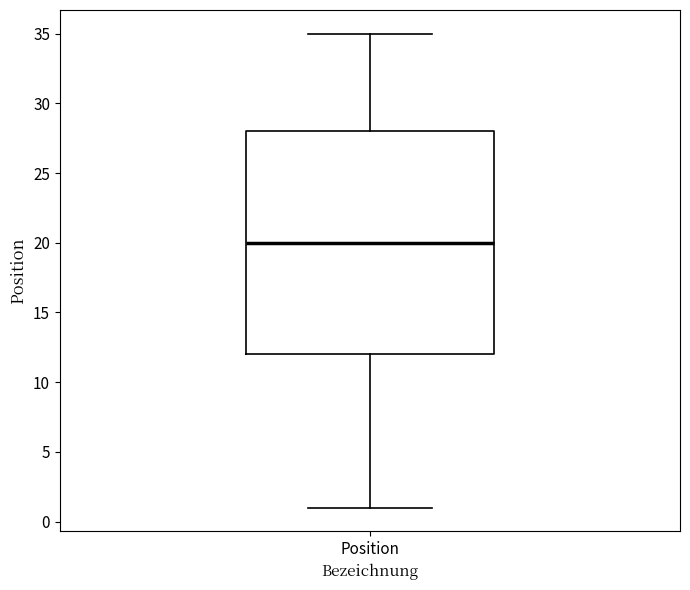

Transcribe this box plot: give where the median line is, the range the box spans, and where the two whiskers end, as read against the y-axis. The values are not printed on the chart, so give them approximately, as read against the axis.

median 20, box 12 to 28, whiskers 1 to 35